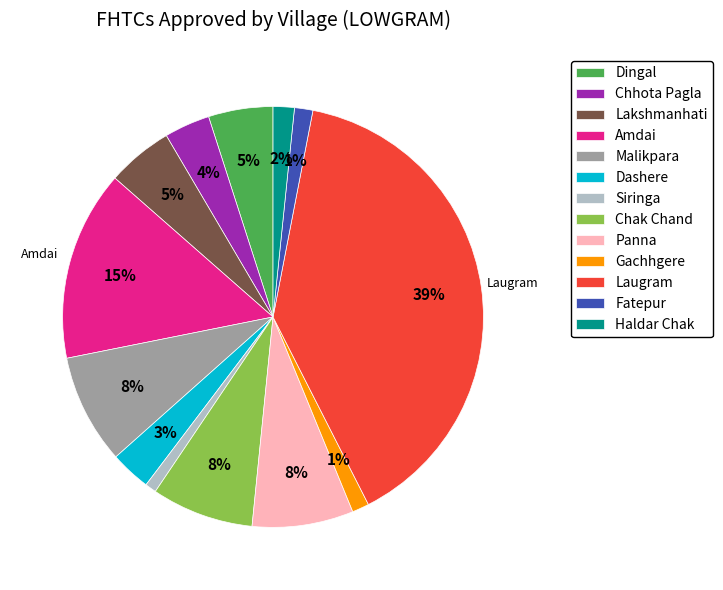

Which has a higher value, Dingal or Gachhgere?

Dingal